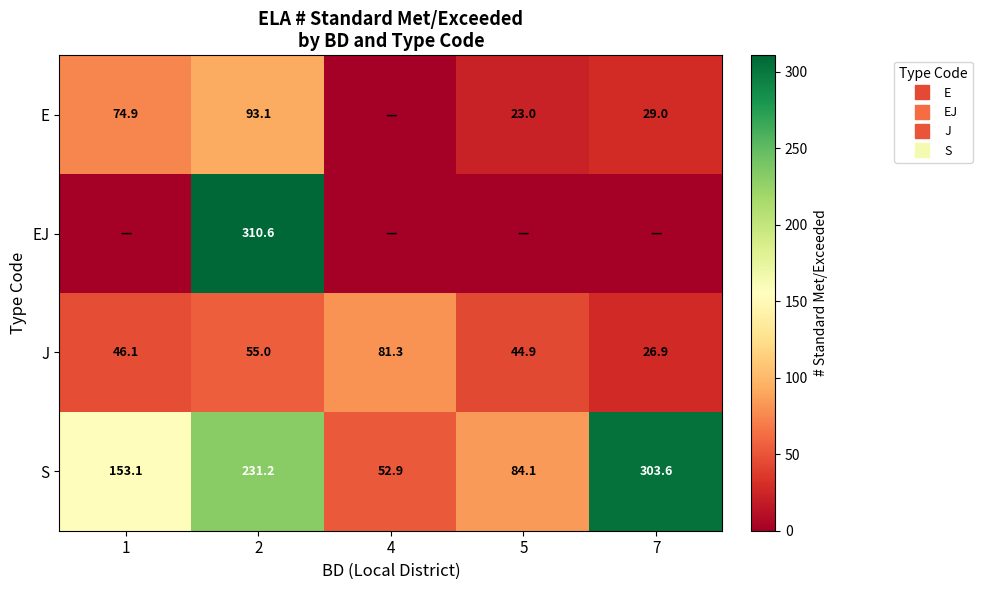

List the labels in order of J value, largest first.

4, 2, 1, 5, 7